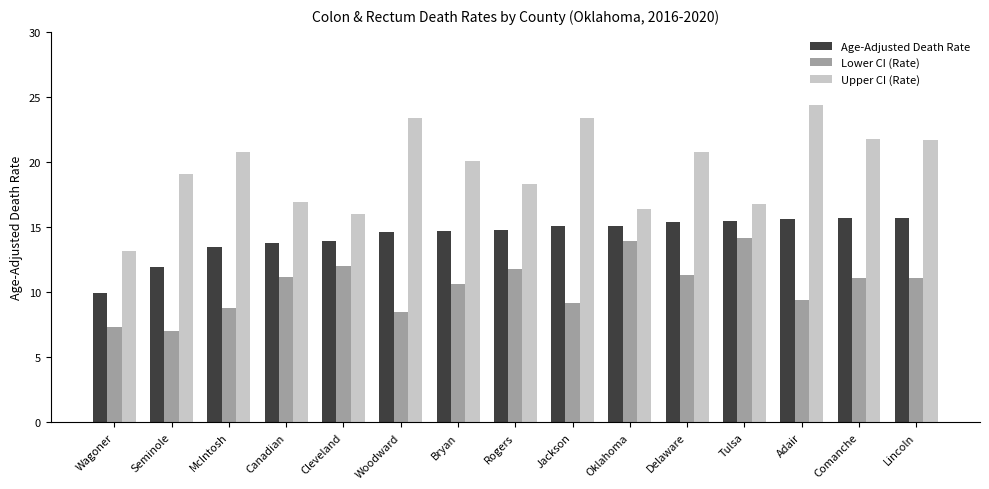

True or false: Upper CI (Rate) has a value of 16.0 at Cleveland.

True